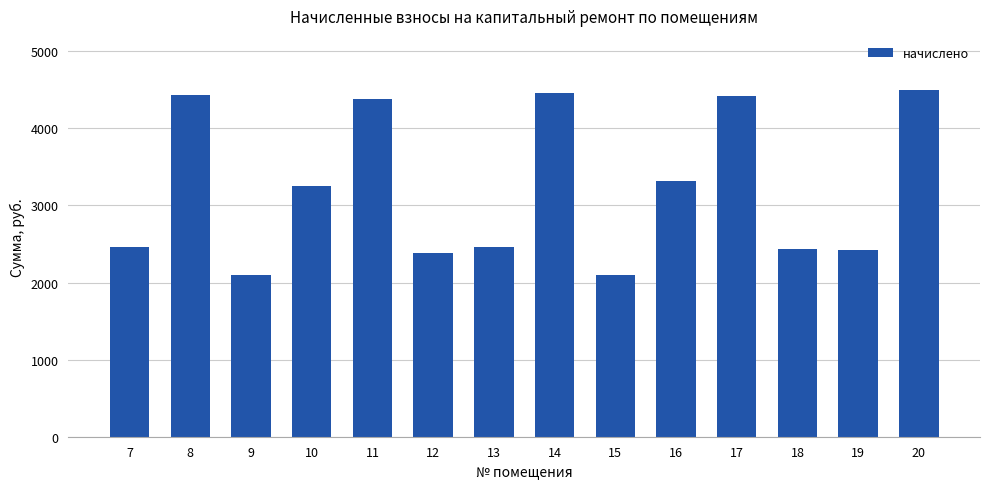

What is the maximum value shown in the chart?

4501.4